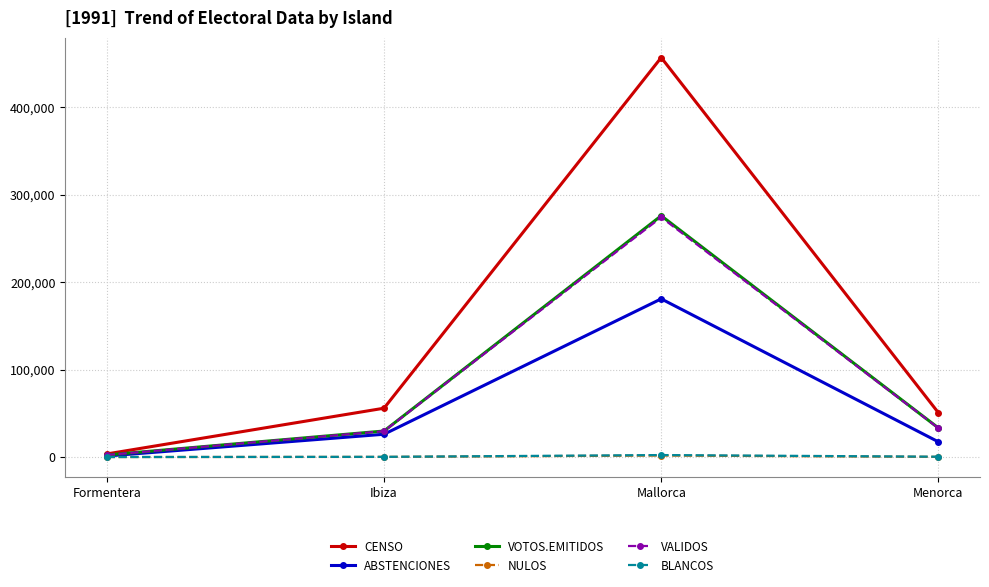

True or false: VOTOS.EMITIDOS has more than 2 interior local peaks.

False